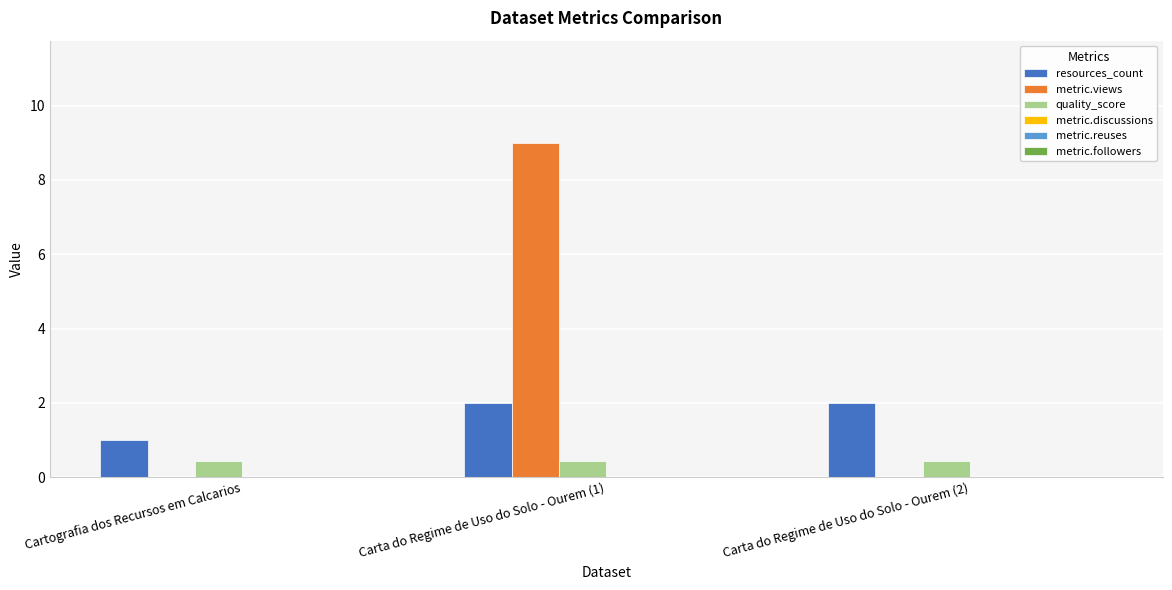

Which series has the largest range (max minus min)?

metric.views